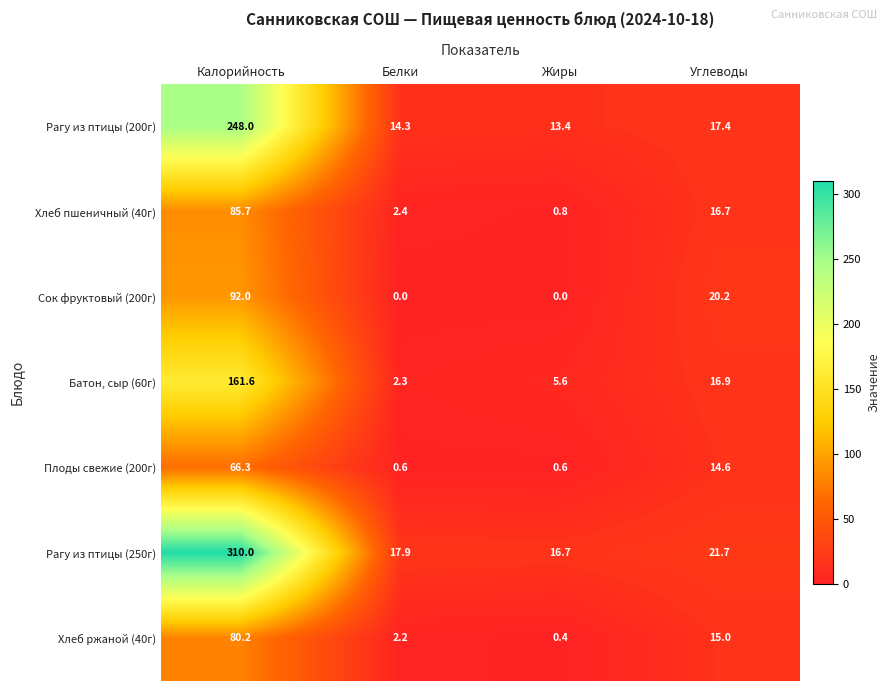

Which series has the largest range (max minus min)?

Рагу из птицы (250г)